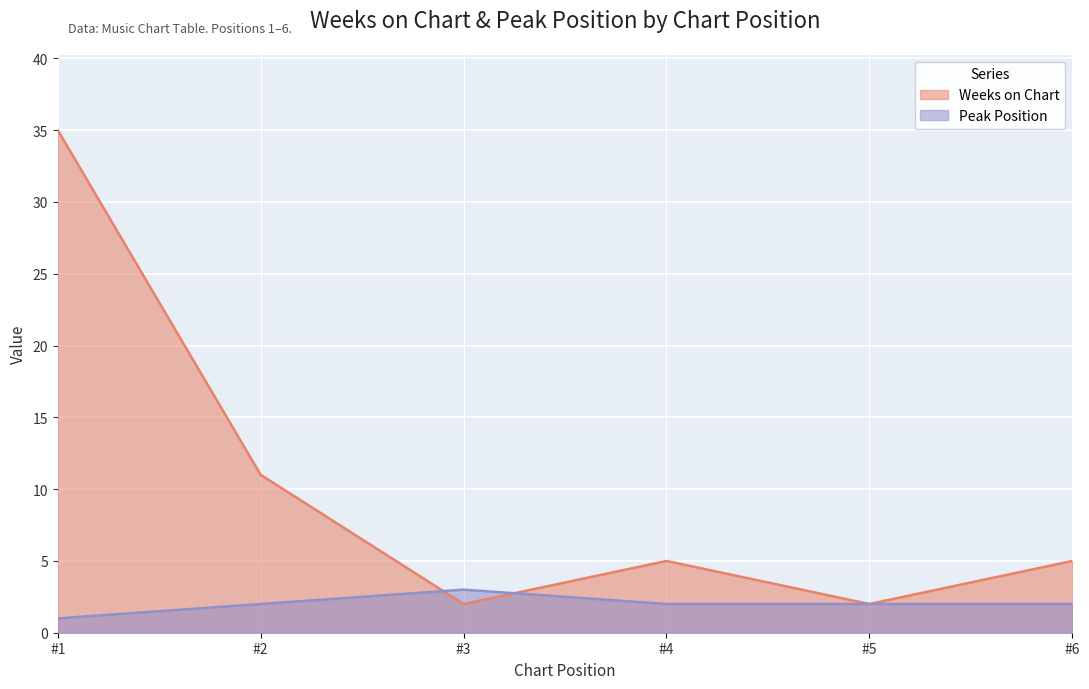

What is the sum of all Peak Position values?

12